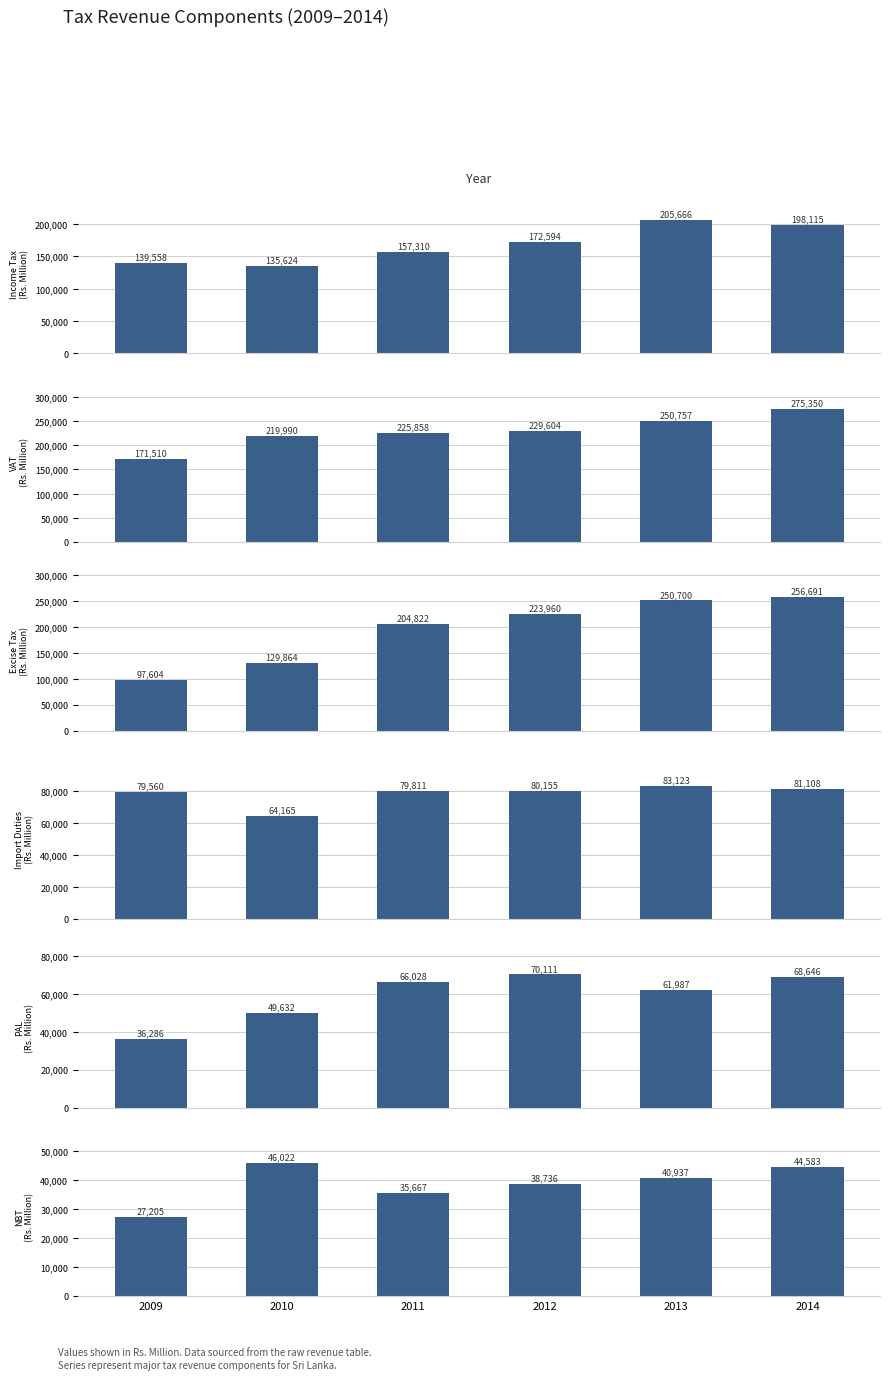

Reading left to right, transcribe all the data shown in this chart.

Income Tax: 2009=139558	2010=135624	2011=157310	2012=172594	2013=205666	2014=198115
Value Added Tax (VAT): 2009=171510	2010=219990	2011=225858	2012=229604	2013=250757	2014=275350
Excise Tax: 2009=97604	2010=129864	2011=204822	2012=223960	2013=250700	2014=256691
Import Duties: 2009=79560	2010=64165	2011=79811	2012=80155	2013=83123	2014=81108
Ports & Airports Development Levy (PAL): 2009=36286	2010=49632	2011=66028	2012=70111	2013=61987	2014=68646
Nation Building Tax (NBT): 2009=27205	2010=46022	2011=35667	2012=38736	2013=40937	2014=44583